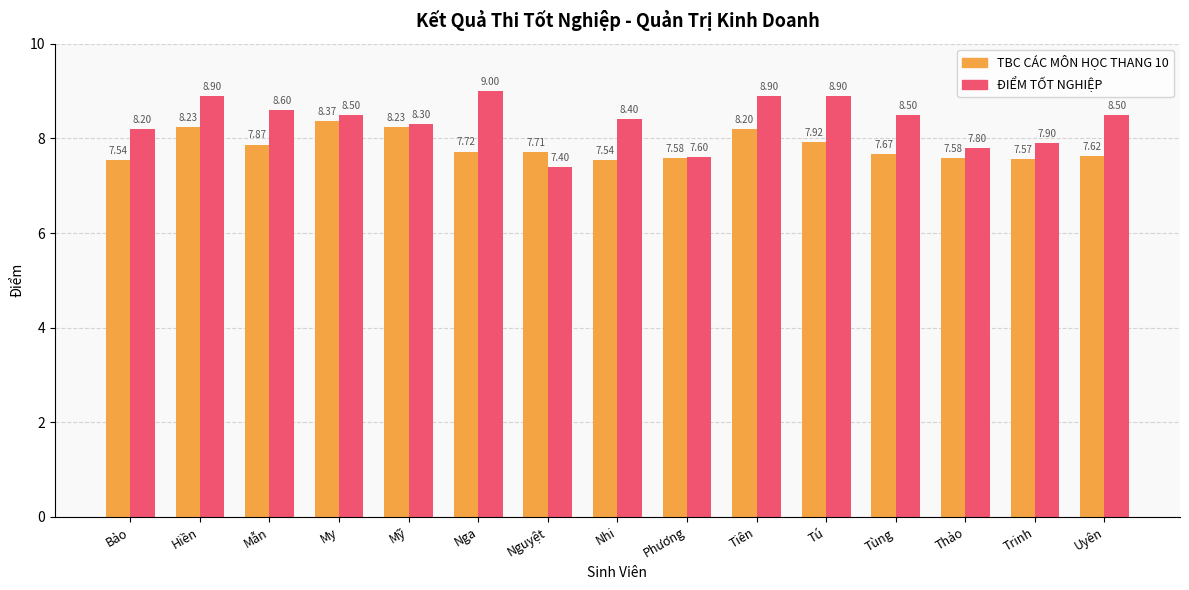

Which label corresponds to the smallest value in the chart?

Nguyệt